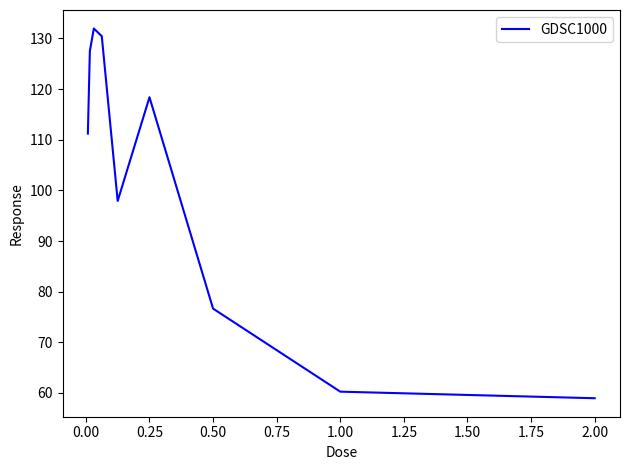

What is the greatest value displayed?

132.0